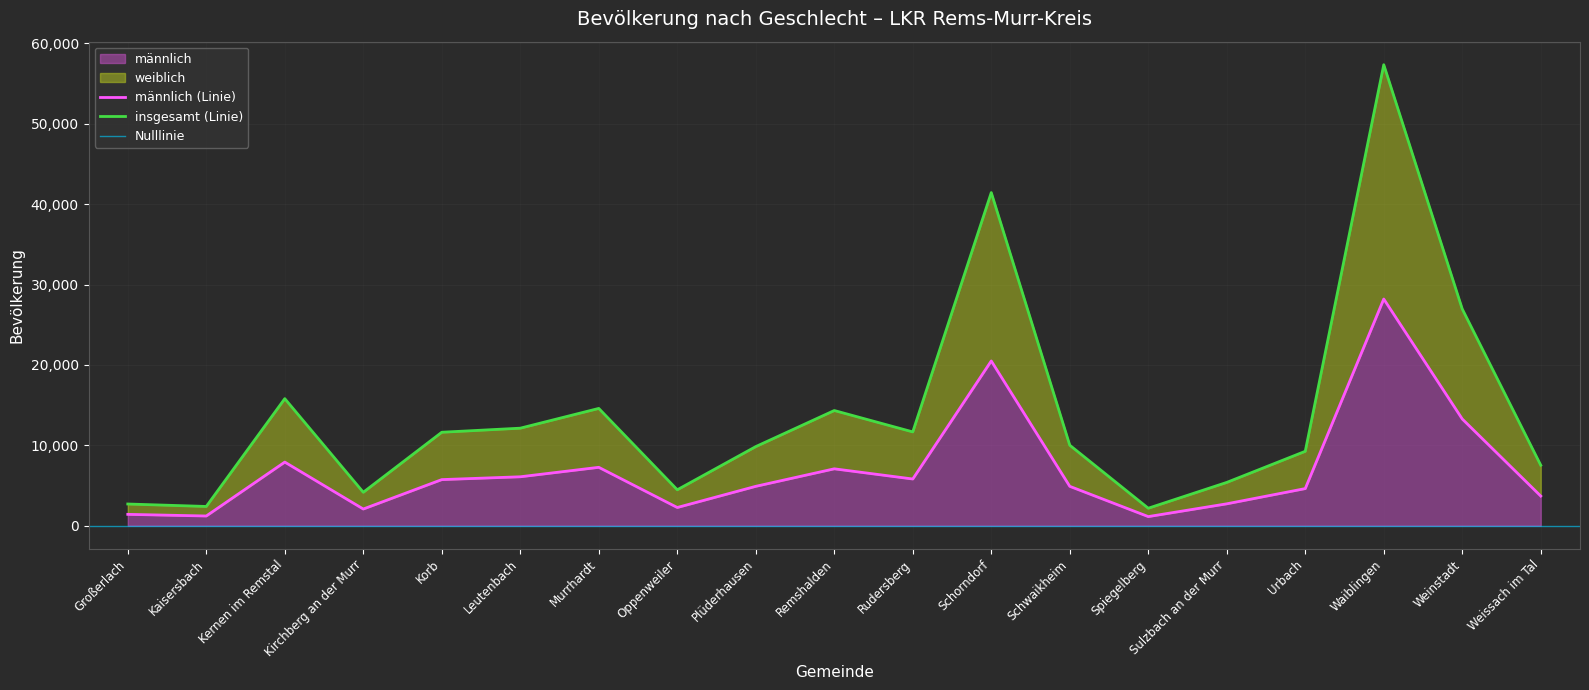

How many series are shown in this chart?

2